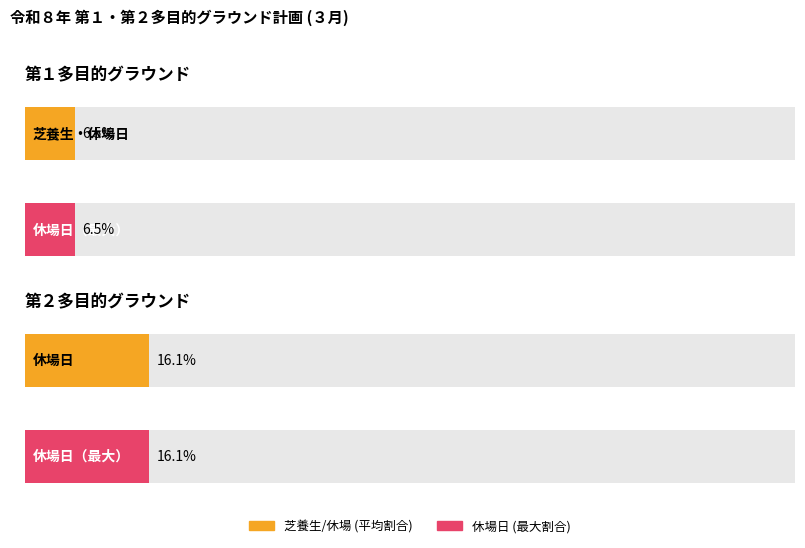

At which label is 第１多目的グラウンド 芝養生/休場日数 closest to 1?

第１多目的グラウンド